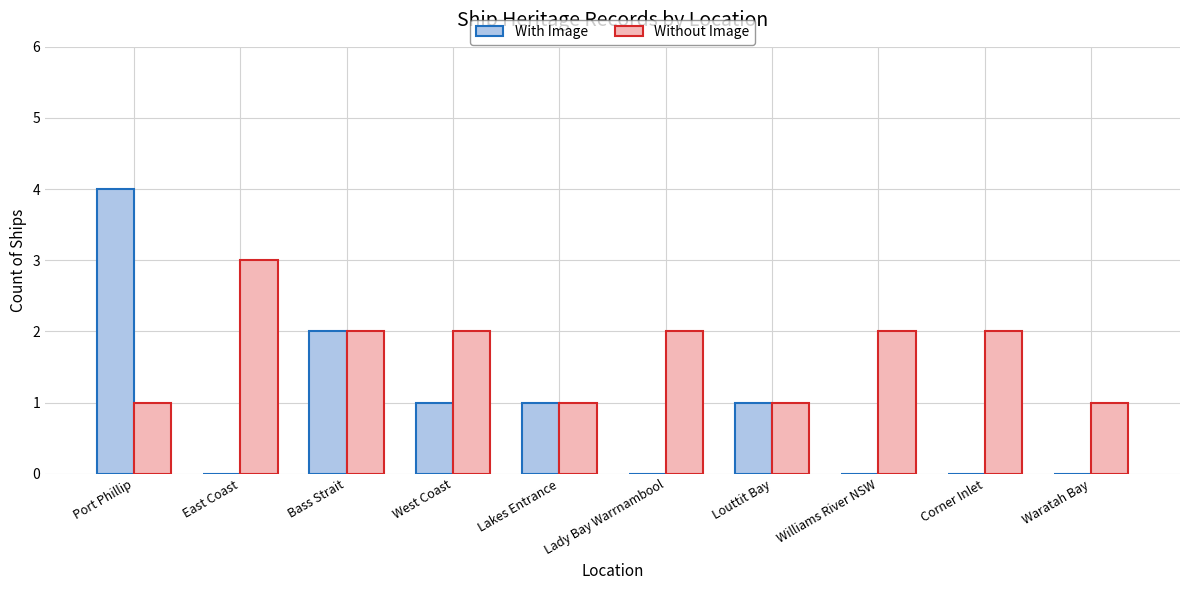

True or false: With Image has a value of -2 at Waratah Bay.

False